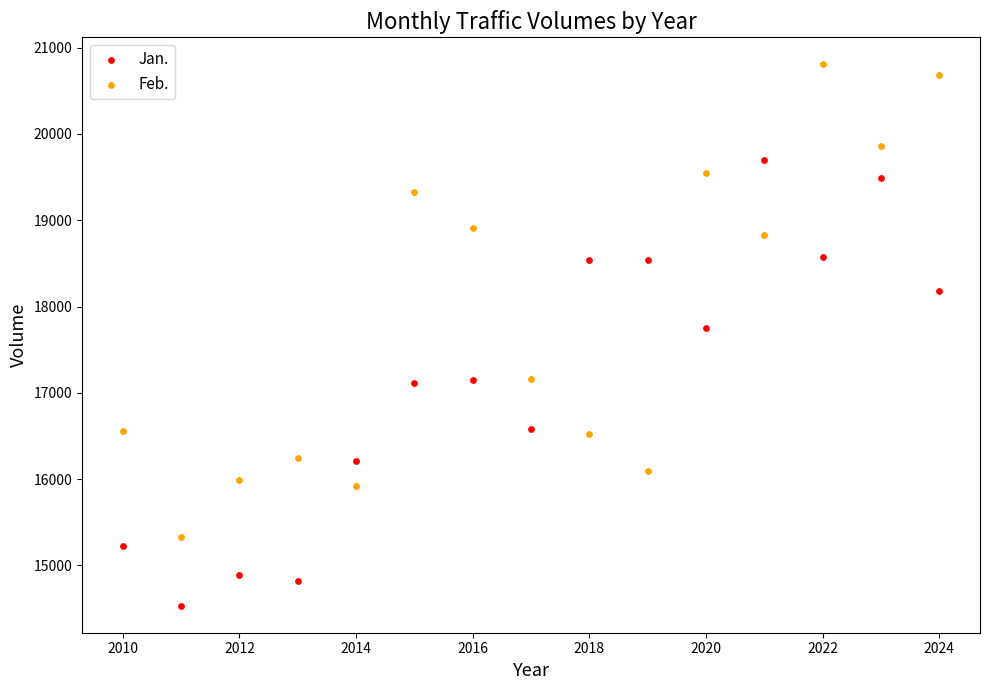

In the Feb. series, what Y value is closest to 18068?

18833